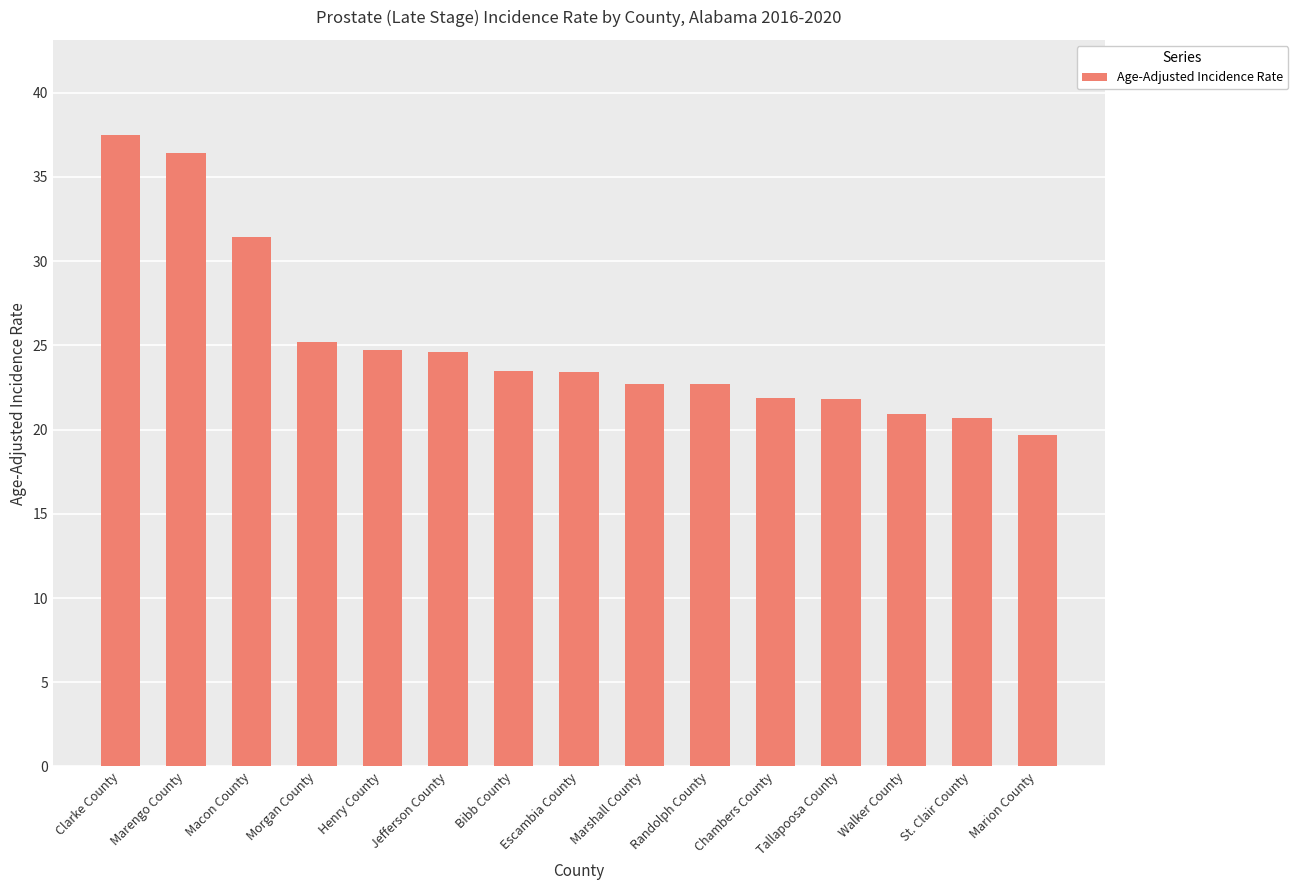

What is the change in value from Clarke County to Marengo County?

-1.1